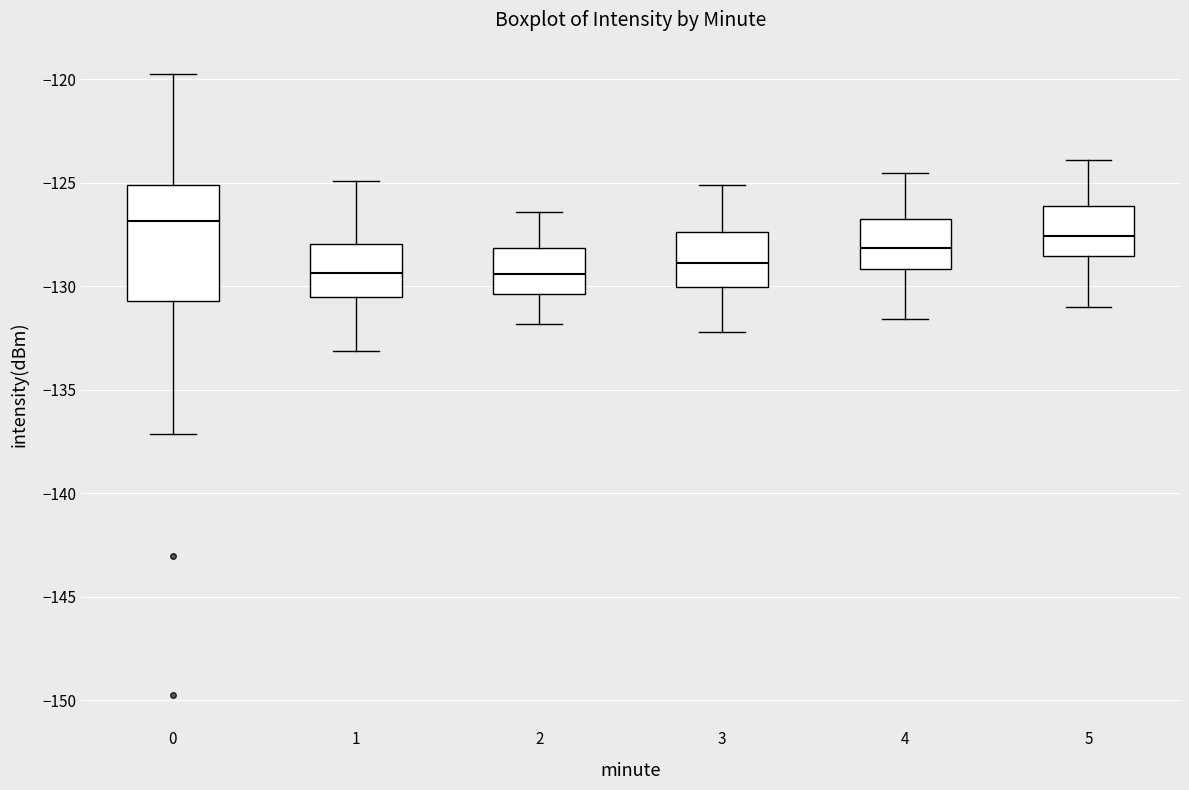

Reading left to right, transcribe this box plot: for each box, give where its median line is, the range the box spans, and where its two whiskers end, as read against the y-axis. The values are not printed on the chart, so give them approximately, as read against the axis.

0: median -127.0, box -130.5 to -125.0, whiskers -137.0 to -119.5
1: median -129.5, box -130.5 to -128.0, whiskers -133.0 to -125.0
2: median -129.5, box -130.5 to -128.0, whiskers -132.0 to -126.5
3: median -129.0, box -130.0 to -127.5, whiskers -132.0 to -125.0
4: median -128.0, box -129.0 to -126.5, whiskers -131.5 to -124.5
5: median -127.5, box -128.5 to -126.0, whiskers -131.0 to -124.0